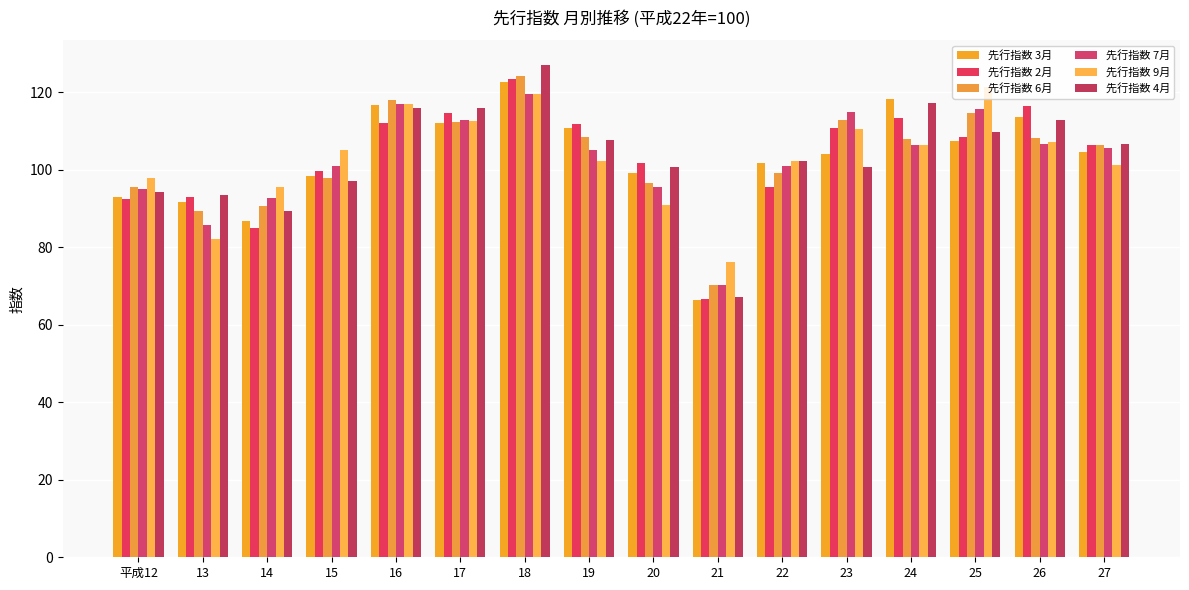

How many bars are there in each group?

6